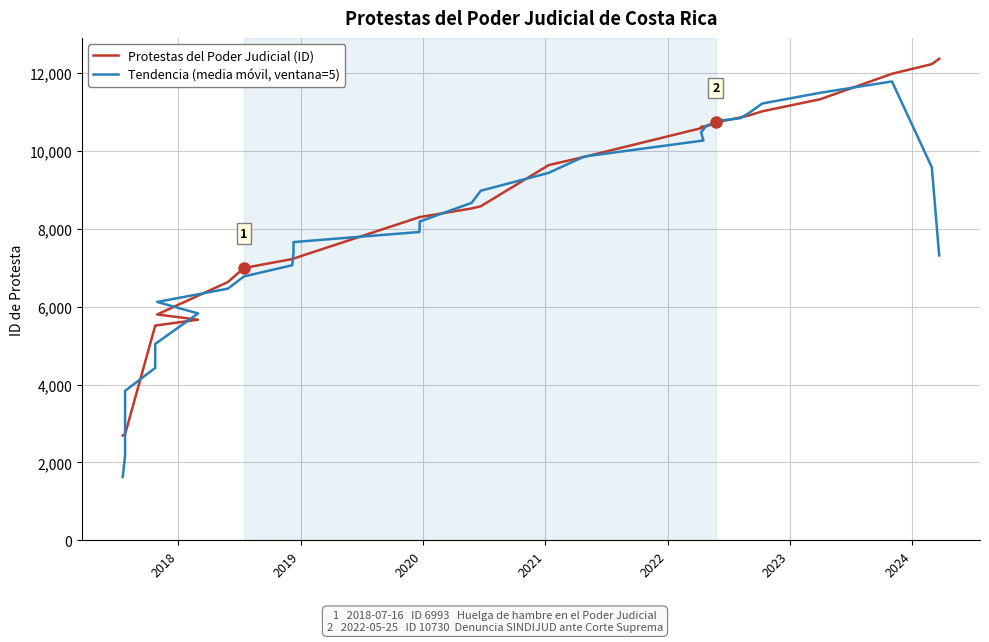

Reading left to right, what are all the values shown in this chart?

Protestas del Poder Judicial (ID): 2692.0	2719.0	2720.0	2721.0	5513.0	5514.0	5665.0	5799.0	6632.0	6993.0	7222.0	7234.0	7235.0	8298.0	8300.0	8522.0	8577.0	9635.0	9846.0	10598.0	10620.0	10636.0	10691.0	10730.0	10857.0	10908.0	11017.0	11327.0	11980.0	12228.0	12365.0
Tendencia (media móvil, ventana=5): 1626.2	2170.4	3273.0	3837.4	4426.6	5042.4	5824.6	6120.6	6462.2	6776.0	7063.2	7396.4	7657.8	7917.8	8186.4	8666.4	8976.0	9435.6	9855.2	10267.0	10478.2	10655.0	10706.8	10764.4	10840.6	10967.8	11217.8	11492.0	11783.4	9580.0	7314.6